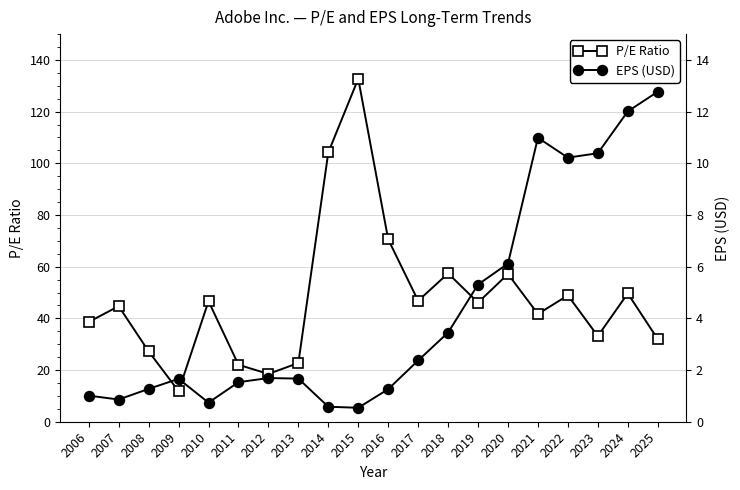

Is the value of P/E Ratio at 2007 greater than the value of EPS (USD) at 2009?

Yes